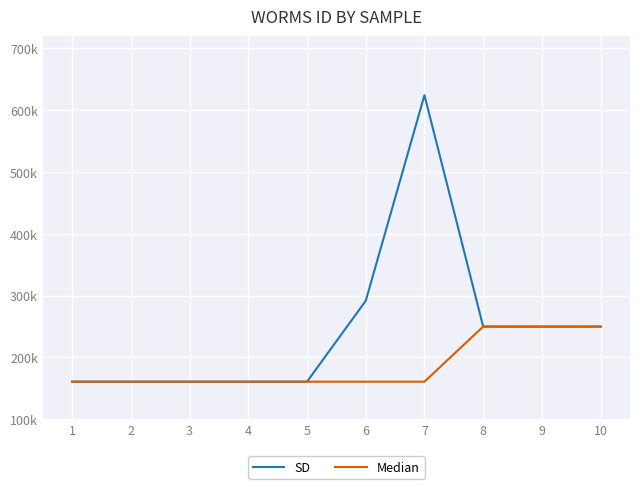

Is this an area chart (filled region under the line)?

No